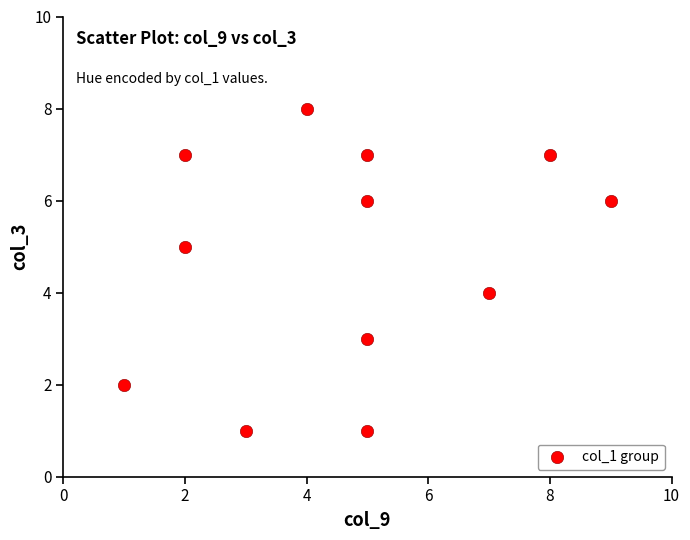

What is the average Y value?

5